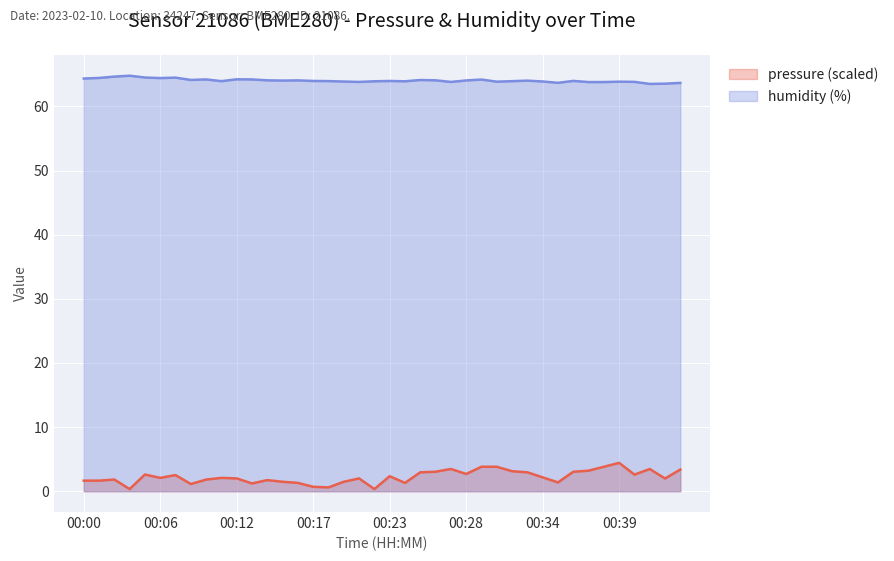

How many categories are shown in the chart?

40